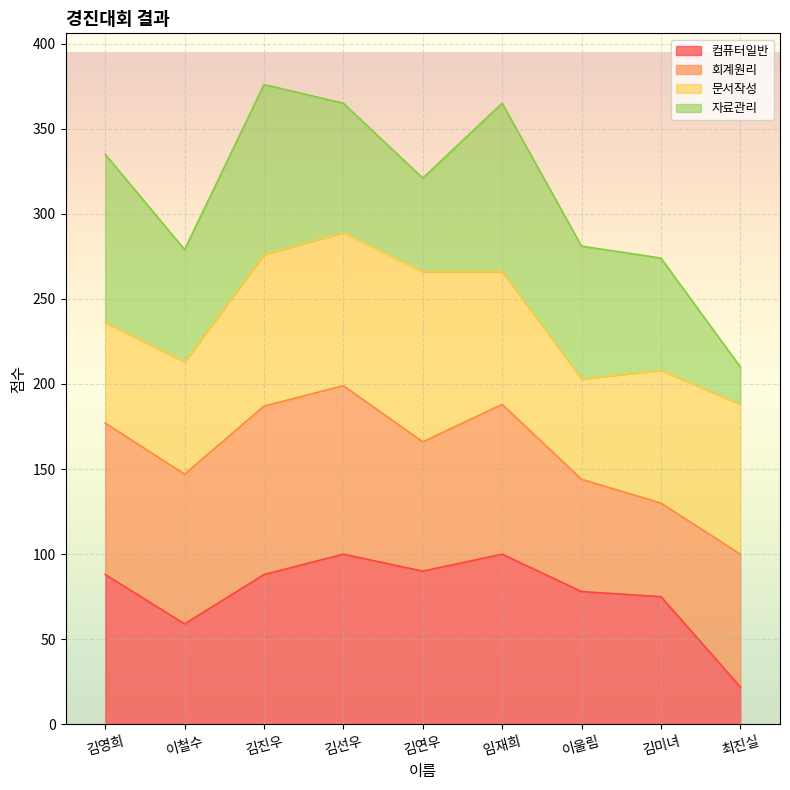

Between 김미녀 and 김선우, which is larger?

김선우